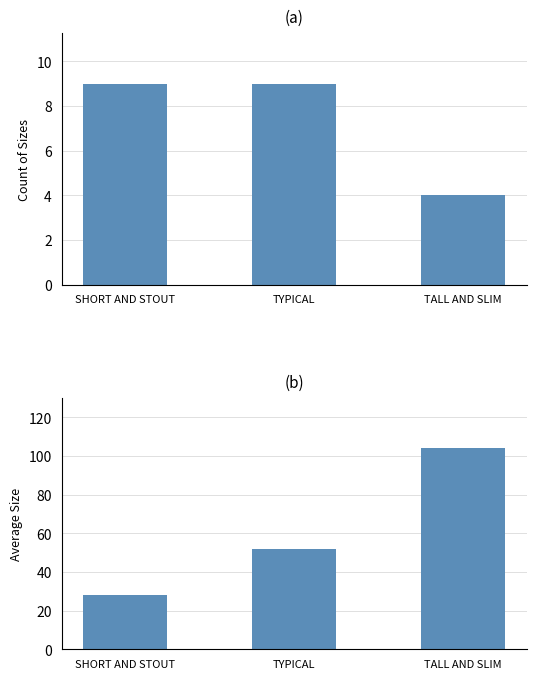

Rank the categories by Average Size value from lowest to highest.

SHORT AND STOUT, TYPICAL, TALL AND SLIM